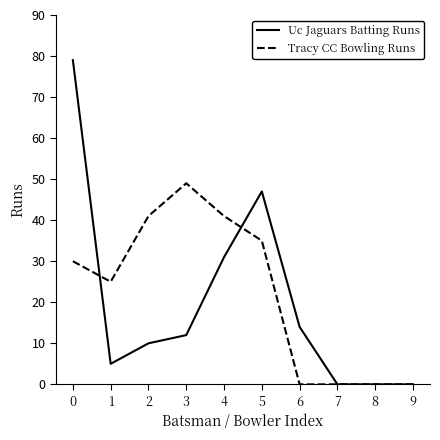

Which series has the largest range (max minus min)?

Uc Jaguars Batting Runs